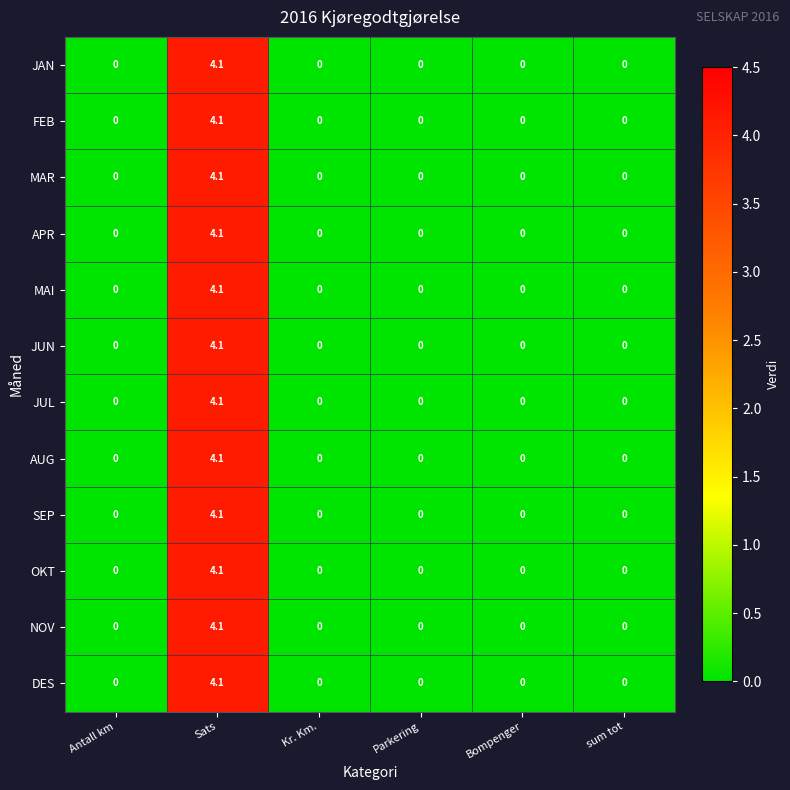

What is the maximum value for MAR?

4.1